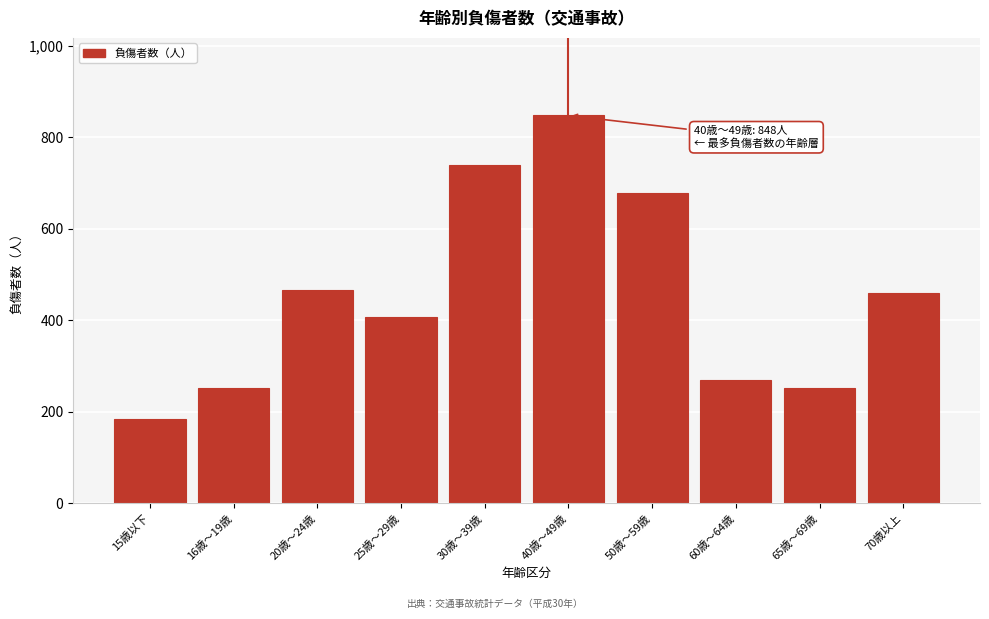

True or false: the data shows 766 at 20歳～24歳.

False